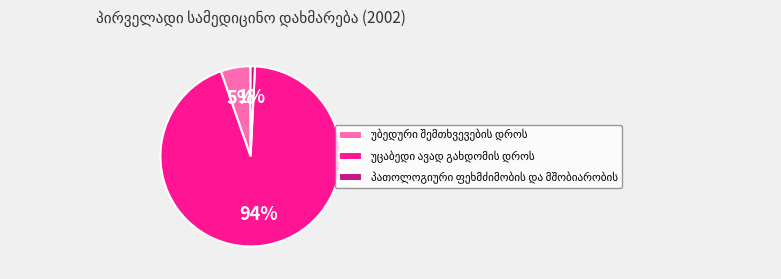

To the nearest percent, what is the average slice percentage?

33%